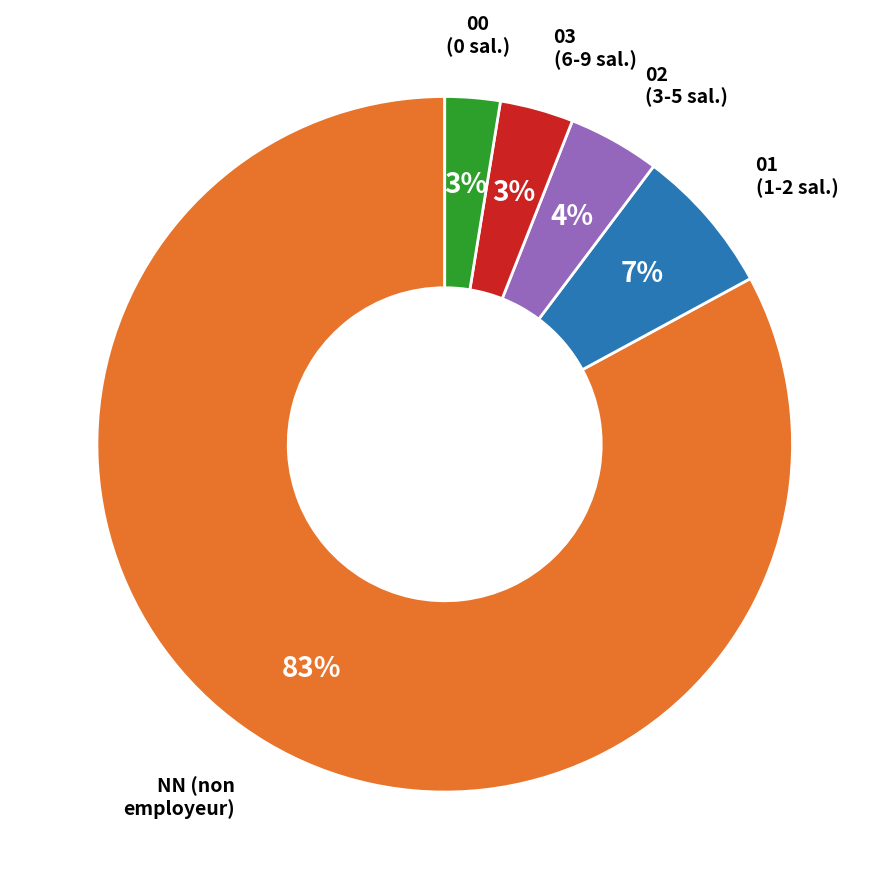

What percentage is the 01 slice, to the nearest percent?

7%